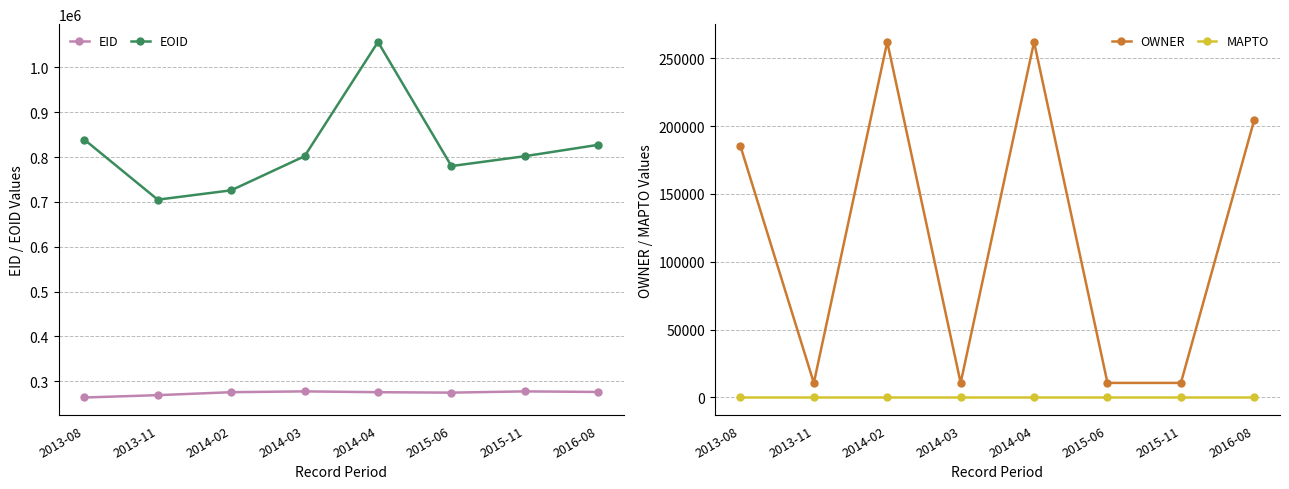

What is the total value across all series at 2015-06?

1065244